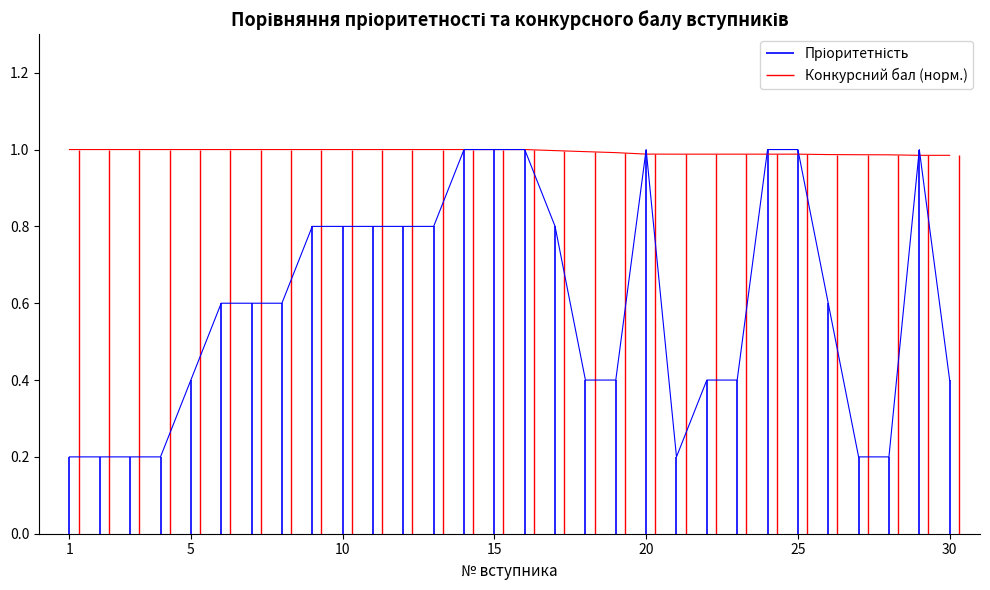

At which category is the sum across all series the highest?

14